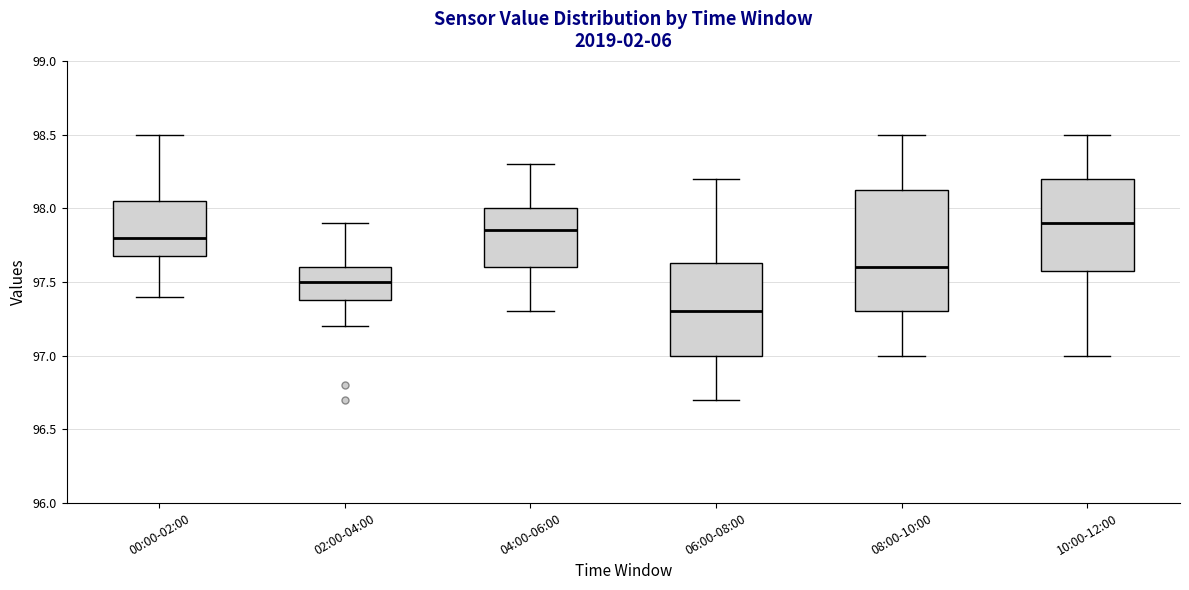

Comparing the boxes themselves (not the whiskers), which one is the tallest?

08:00-10:00